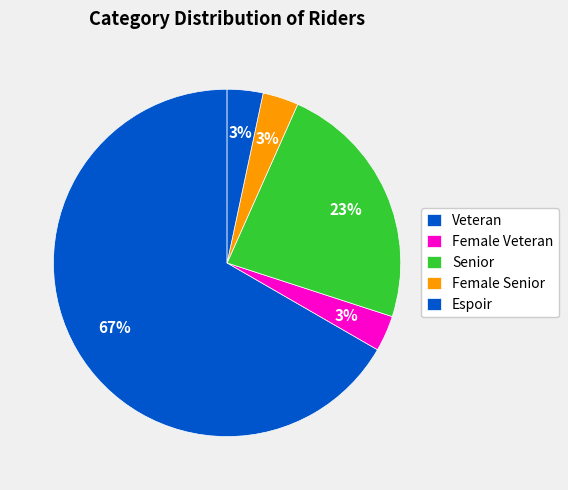

What is the smallest slice in the pie chart?

Espoir